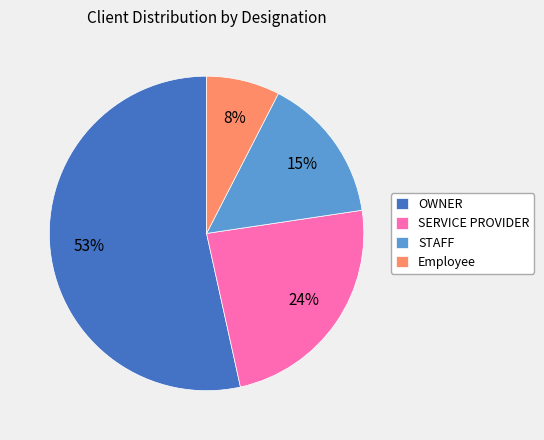

Combined, do Employee and SERVICE PROVIDER account for over 50%?

No